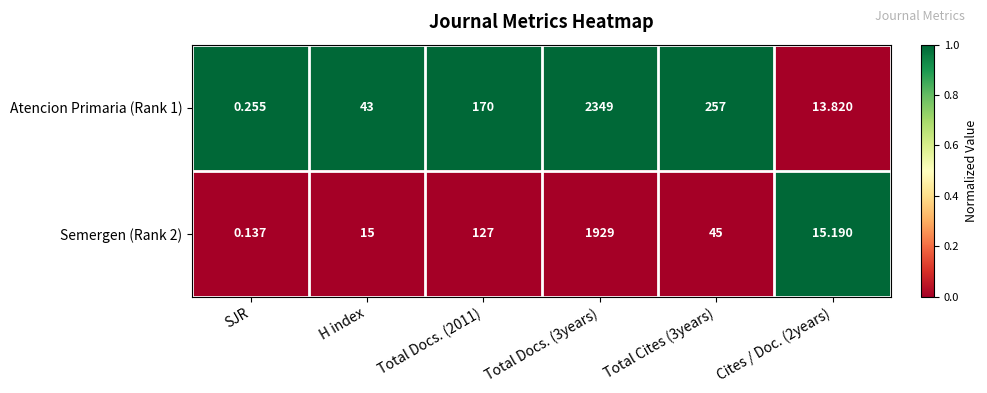

Is the value of Atencion Primaria (Rank 1) at H index greater than the value of Semergen (Rank 2) at Cites / Doc. (2years)?

Yes